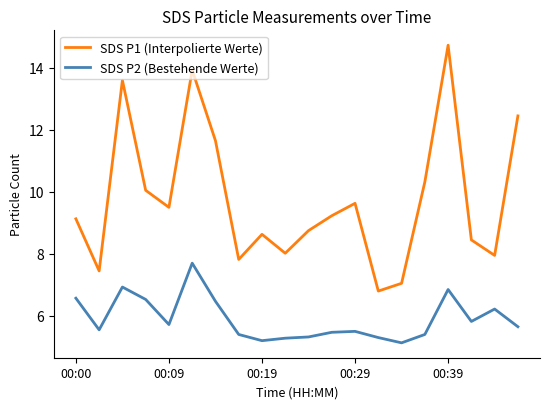

Rank the series by their maximum value, from highest to lowest.

SDS P1 (Interpolierte Werte), SDS P2 (Bestehende Werte)